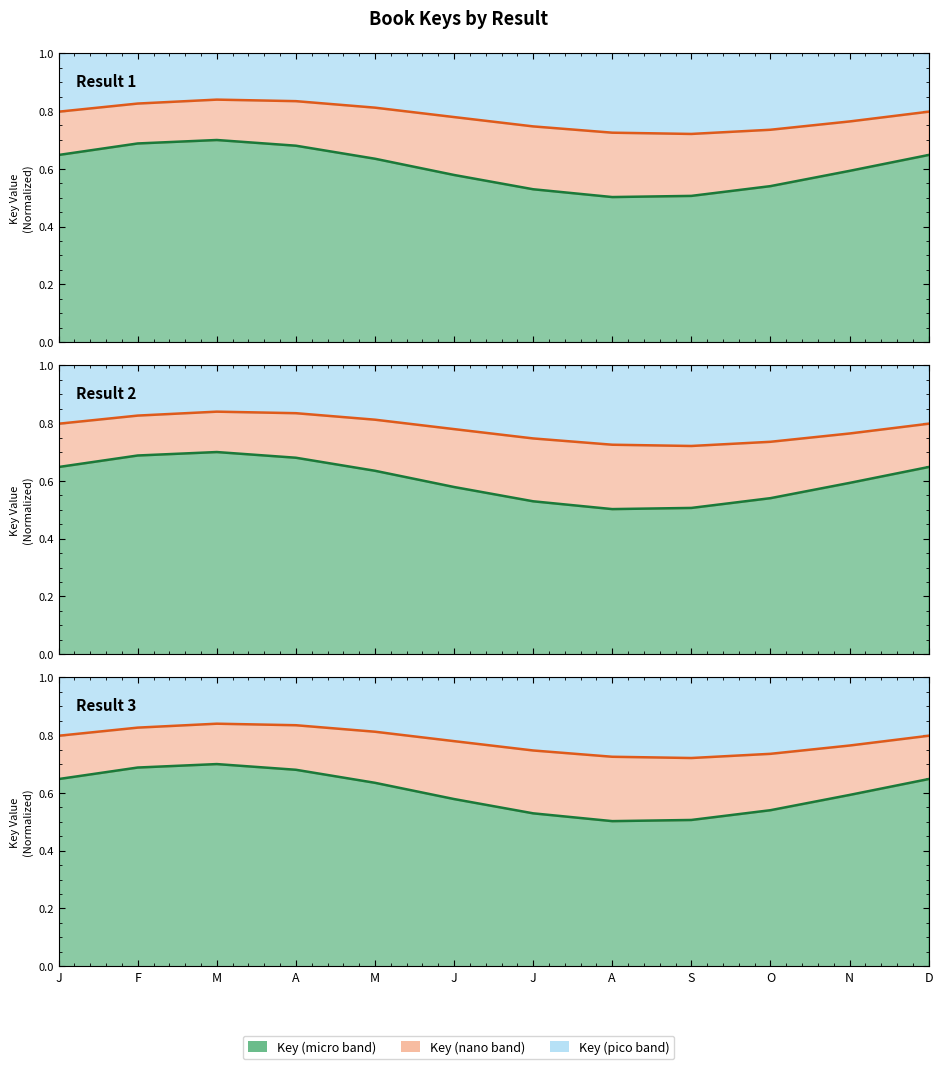

List the labels in order of Nano boundary value, smallest first.

S, A, O, J, N, J, J, D, M, F, A, M